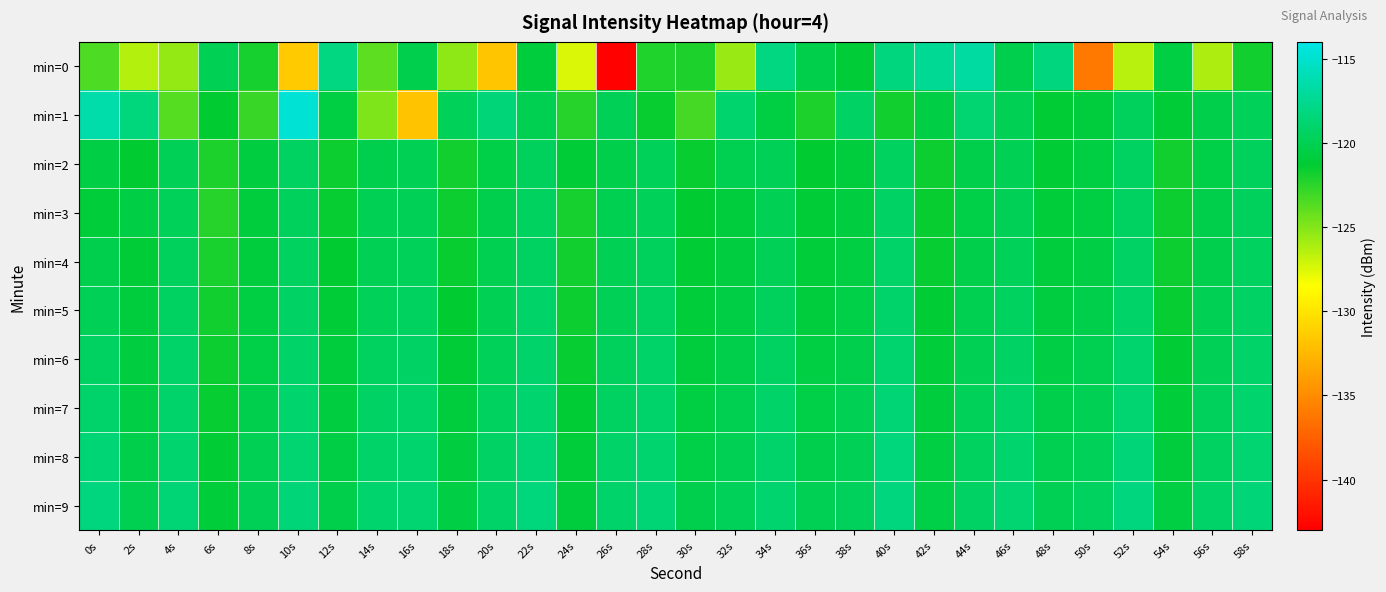

Reading left to right, list all the values displayed in this chart.

min=0: 0s=-123.4	2s=-126.4	4s=-125.5	6s=-119.9	8s=-121.8	10s=-131.5	12s=-118.1	14s=-123.9	16s=-120.2	18s=-125.3	20s=-131.8	22s=-120.9	24s=-127.5	26s=-142.9	28s=-122.2	30s=-122.0	32s=-125.6	34s=-118.1	36s=-120.3	38s=-121.1	40s=-118.3	42s=-117.3	44s=-116.8	46s=-120.1	48s=-118.2	50s=-136.0	52s=-126.5	54s=-120.7	56s=-126.2	58s=-121.8
min=1: 0s=-116.4	2s=-118.3	4s=-123.7	6s=-121.3	8s=-122.9	10s=-114.8	12s=-120.6	14s=-124.8	16s=-131.8	18s=-119.7	20s=-118.5	22s=-120.1	24s=-122.3	26s=-119.8	28s=-121.5	30s=-123.2	32s=-118.9	34s=-120.6	36s=-122.1	38s=-119.3	40s=-121.8	42s=-120.5	44s=-118.7	46s=-119.9	48s=-121.2	50s=-120.8	52s=-119.6	54s=-121.1	56s=-120.3	58s=-119.7
min=2: 0s=-120.5	2s=-121.3	4s=-119.8	6s=-122.1	8s=-120.7	10s=-119.4	12s=-121.6	14s=-120.2	16s=-119.9	18s=-121.8	20s=-120.4	22s=-119.6	24s=-121.1	26s=-120.3	28s=-119.7	30s=-121.5	32s=-120.1	34s=-119.8	36s=-121.3	38s=-120.9	40s=-119.5	42s=-121.7	44s=-120.3	46s=-119.9	48s=-121.2	50s=-120.6	52s=-119.4	54s=-121.8	56s=-120.4	58s=-119.6
min=3: 0s=-121.0	2s=-120.5	4s=-119.7	6s=-122.3	8s=-120.9	10s=-119.6	12s=-121.4	14s=-120.0	16s=-119.8	18s=-121.6	20s=-120.2	22s=-119.5	24s=-121.9	26s=-120.1	28s=-119.7	30s=-121.3	32s=-120.8	34s=-119.9	36s=-121.1	38s=-120.7	40s=-119.3	42s=-121.5	44s=-120.4	46s=-119.8	48s=-121.0	50s=-120.6	52s=-119.4	54s=-121.7	56s=-120.3	58s=-119.6
min=4: 0s=-120.2	2s=-121.1	4s=-119.6	6s=-122.0	8s=-120.8	10s=-119.5	12s=-121.3	14s=-119.9	16s=-119.7	18s=-121.5	20s=-120.1	22s=-119.4	24s=-121.8	26s=-120.0	28s=-119.6	30s=-121.2	32s=-120.7	34s=-119.8	36s=-121.0	38s=-120.6	40s=-119.2	42s=-121.4	44s=-120.3	46s=-119.7	48s=-120.9	50s=-120.5	52s=-119.3	54s=-121.6	56s=-120.2	58s=-119.5
min=5: 0s=-119.8	2s=-120.9	4s=-119.4	6s=-121.8	8s=-120.6	10s=-119.3	12s=-121.1	14s=-119.7	16s=-119.5	18s=-121.3	20s=-119.9	22s=-119.2	24s=-121.6	26s=-119.8	28s=-119.4	30s=-121.0	32s=-120.5	34s=-119.6	36s=-120.8	38s=-120.4	40s=-119.0	42s=-121.2	44s=-120.1	46s=-119.5	48s=-120.7	50s=-120.3	52s=-119.1	54s=-121.4	56s=-120.0	58s=-119.3
min=6: 0s=-119.4	2s=-120.7	4s=-119.2	6s=-121.6	8s=-120.4	10s=-119.1	12s=-120.9	14s=-119.5	16s=-119.3	18s=-121.1	20s=-119.7	22s=-119.0	24s=-121.4	26s=-119.6	28s=-119.2	30s=-120.8	32s=-120.3	34s=-119.4	36s=-120.6	38s=-120.2	40s=-118.8	42s=-121.0	44s=-119.9	46s=-119.3	48s=-120.5	50s=-120.1	52s=-118.9	54s=-121.2	56s=-119.8	58s=-119.1
min=7: 0s=-119.0	2s=-120.5	4s=-119.0	6s=-121.4	8s=-120.2	10s=-118.9	12s=-120.7	14s=-119.3	16s=-119.1	18s=-120.9	20s=-119.5	22s=-118.8	24s=-121.2	26s=-119.4	28s=-119.0	30s=-120.6	32s=-120.1	34s=-119.2	36s=-120.4	38s=-120.0	40s=-118.6	42s=-120.8	44s=-119.7	46s=-119.1	48s=-120.3	50s=-119.9	52s=-118.7	54s=-121.0	56s=-119.6	58s=-118.9
min=8: 0s=-118.6	2s=-120.3	4s=-118.8	6s=-121.2	8s=-120.0	10s=-118.7	12s=-120.5	14s=-119.1	16s=-118.9	18s=-120.7	20s=-119.3	22s=-118.6	24s=-121.0	26s=-119.2	28s=-118.8	30s=-120.4	32s=-119.9	34s=-119.0	36s=-120.2	38s=-119.8	40s=-118.4	42s=-120.6	44s=-119.5	46s=-118.9	48s=-120.1	50s=-119.7	52s=-118.5	54s=-120.8	56s=-119.4	58s=-118.7
min=9: 0s=-118.2	2s=-120.1	4s=-118.6	6s=-121.0	8s=-119.8	10s=-118.5	12s=-120.3	14s=-118.9	16s=-118.7	18s=-120.5	20s=-119.1	22s=-118.4	24s=-120.8	26s=-119.0	28s=-118.6	30s=-120.2	32s=-119.7	34s=-118.8	36s=-120.0	38s=-119.6	40s=-118.2	42s=-120.4	44s=-119.3	46s=-118.7	48s=-119.9	50s=-119.5	52s=-118.3	54s=-120.6	56s=-119.2	58s=-118.5